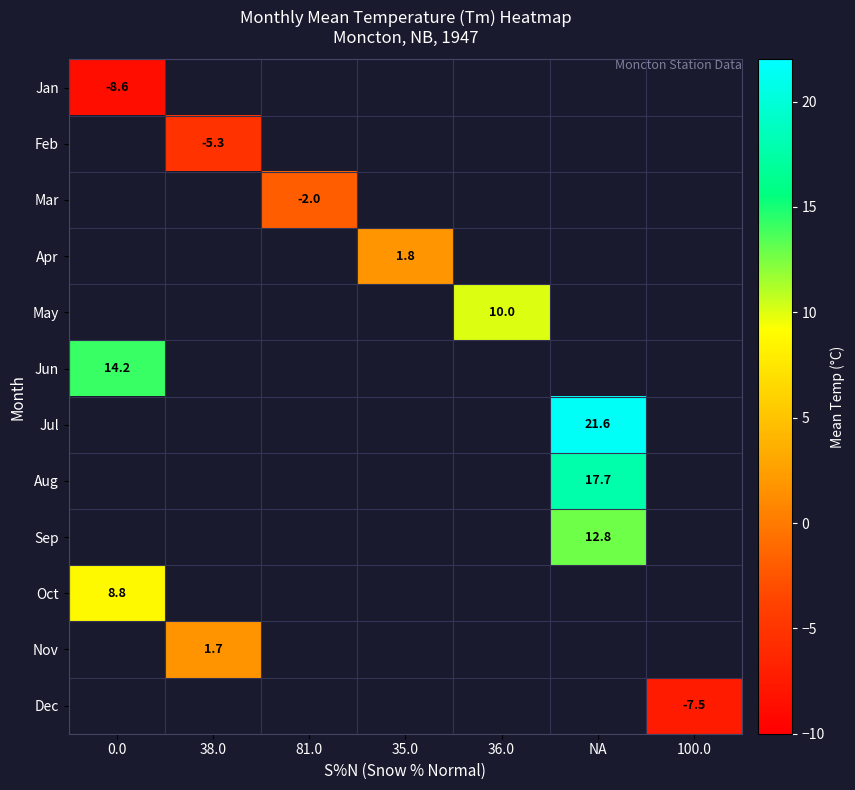

Count the number of categories in the chart.

7